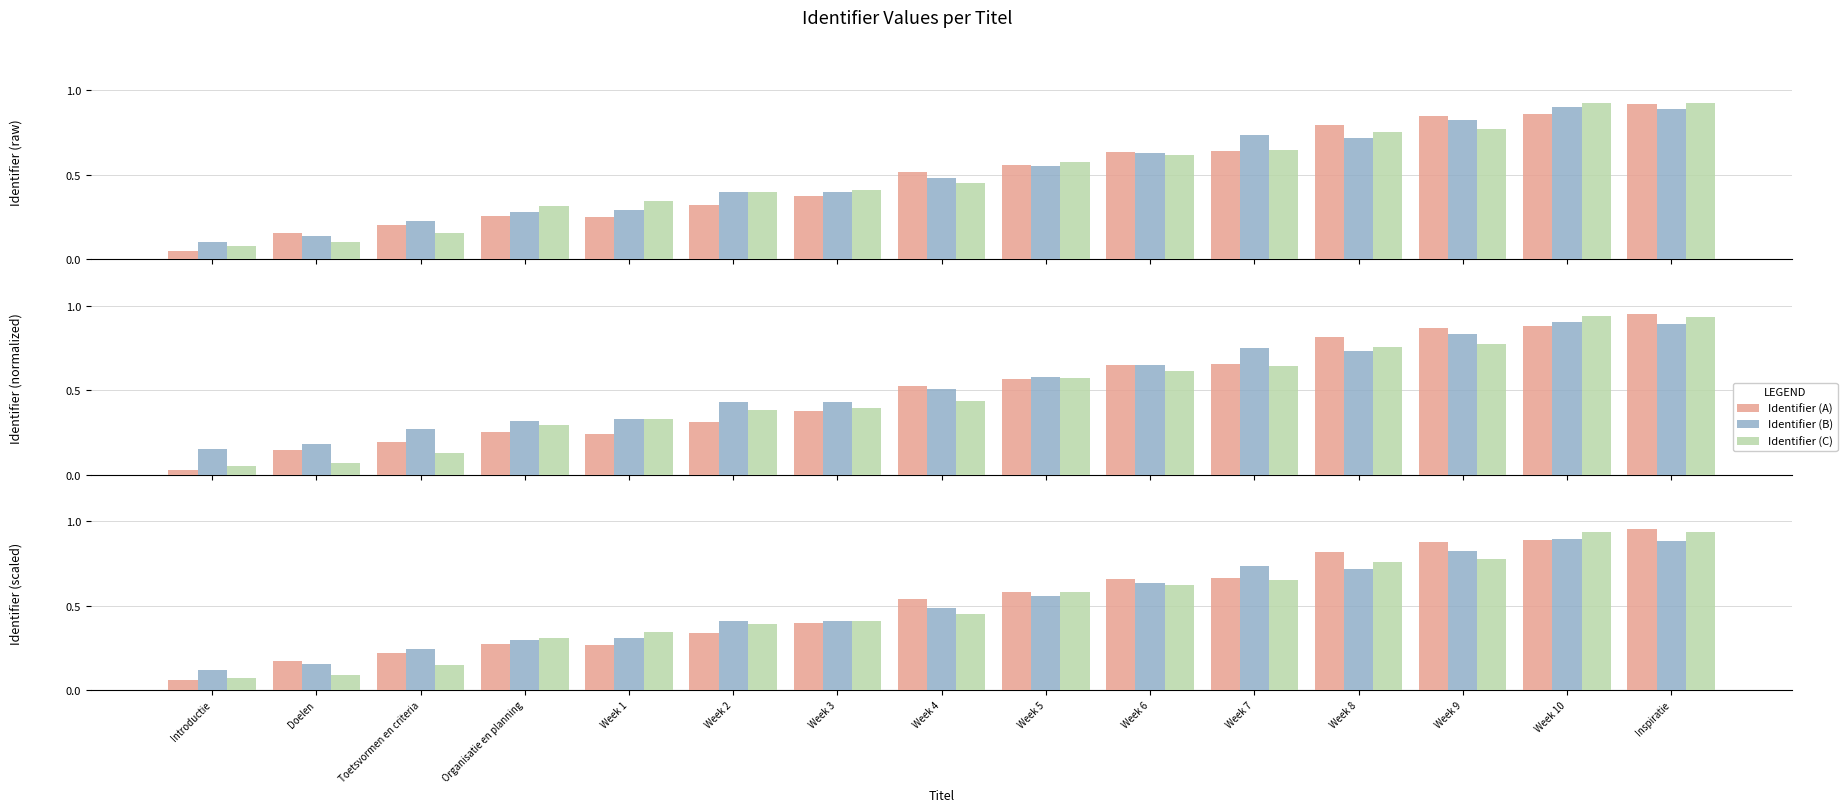

Is it true that Identifier (A) equals 0.3 at Doelen?

False